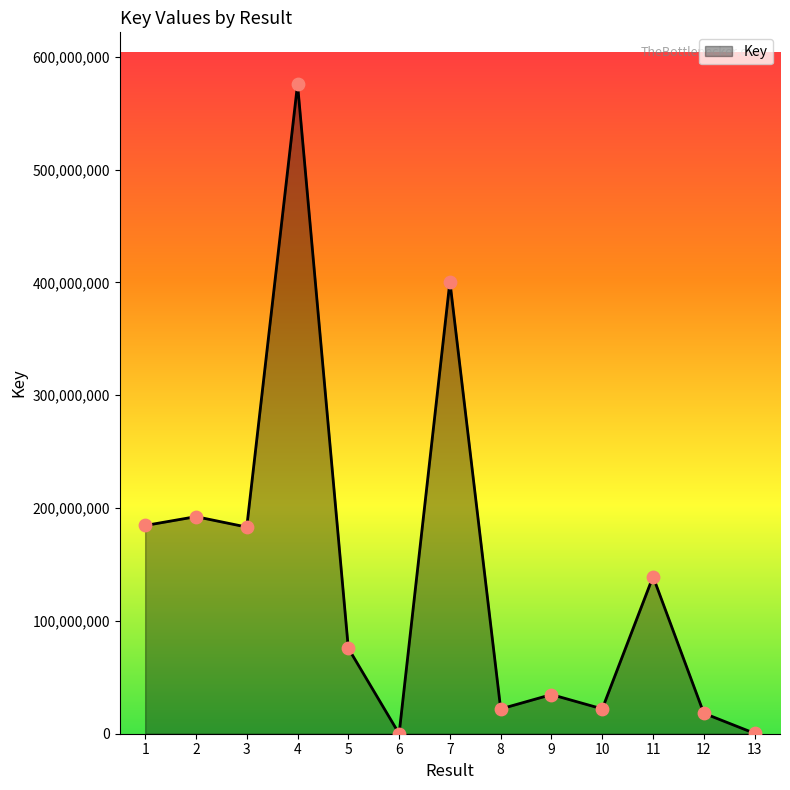

What is the change in value from 7 to 8?

-378742704